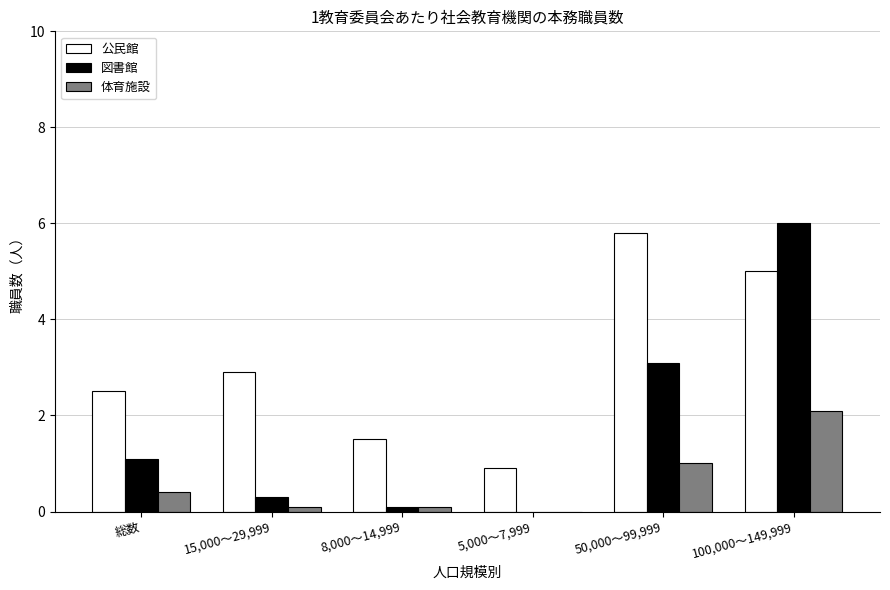

What is the spread (max minus min) of values at 8,000～14,999?

1.4